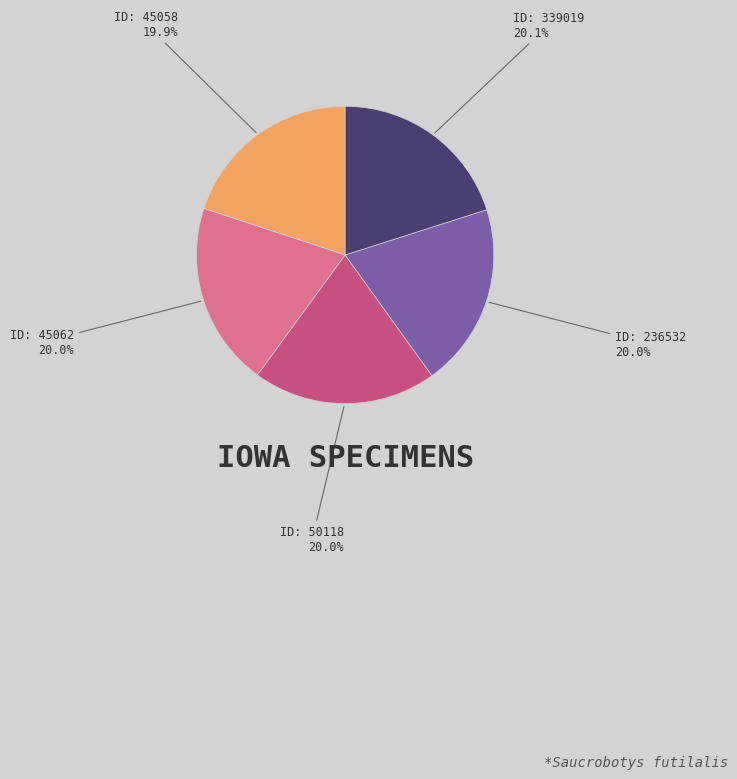

Does any single category account for the majority?

No